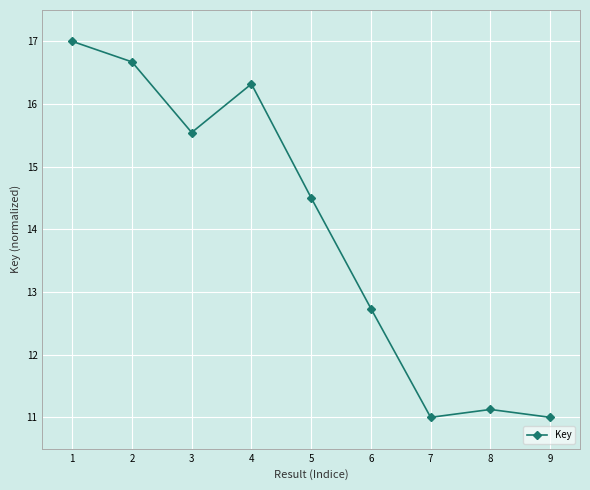

Reading right to left, transcribe all the data shown in this chart.

9=11.0	8=11.1	7=11.0	6=12.7	5=14.5	4=16.3	3=15.5	2=16.7	1=17.0